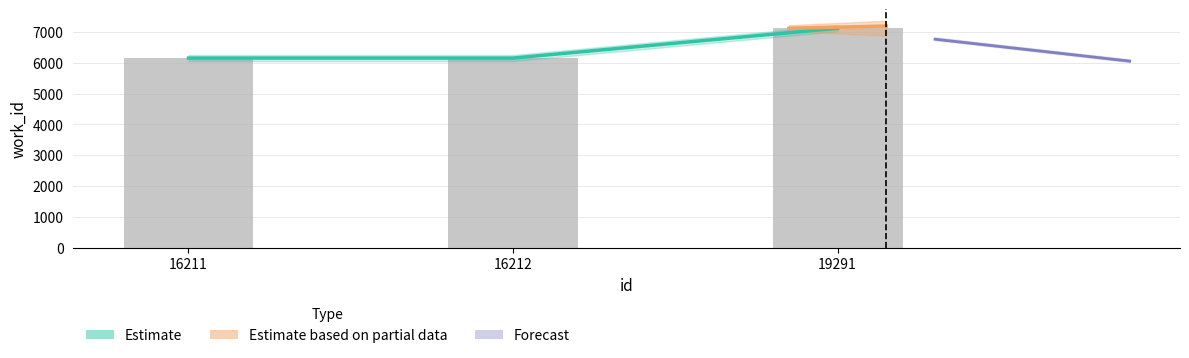

List the labels in order of value, smallest first.

16211, 16212, 19291